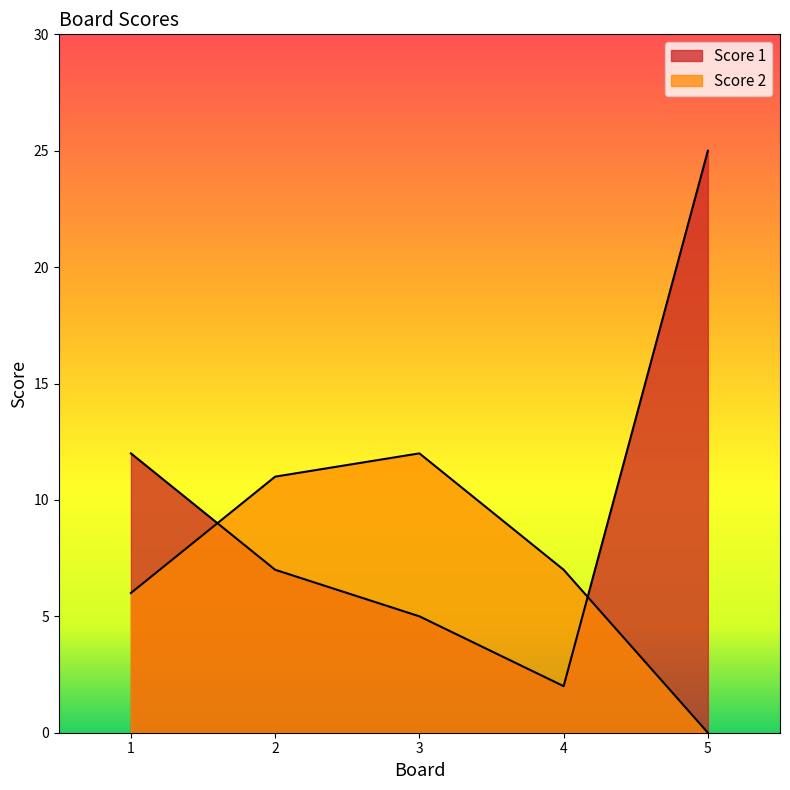

At which label does Score 1 reach its peak?

5